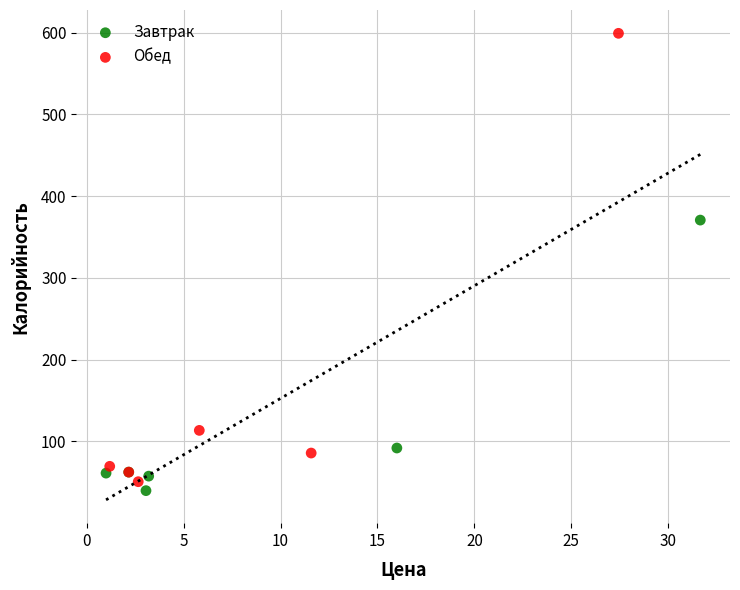

What are all the series names shown in the legend?

Завтрак, Обед